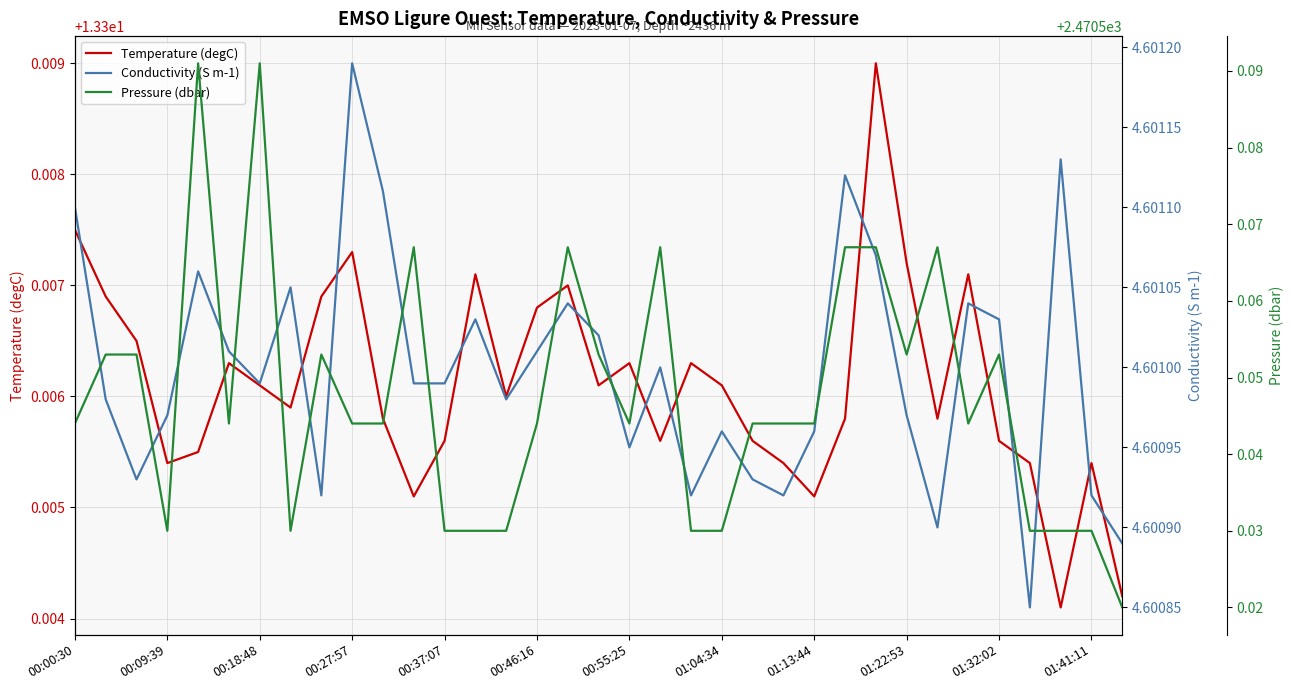

Count the number of categories in the chart.

35